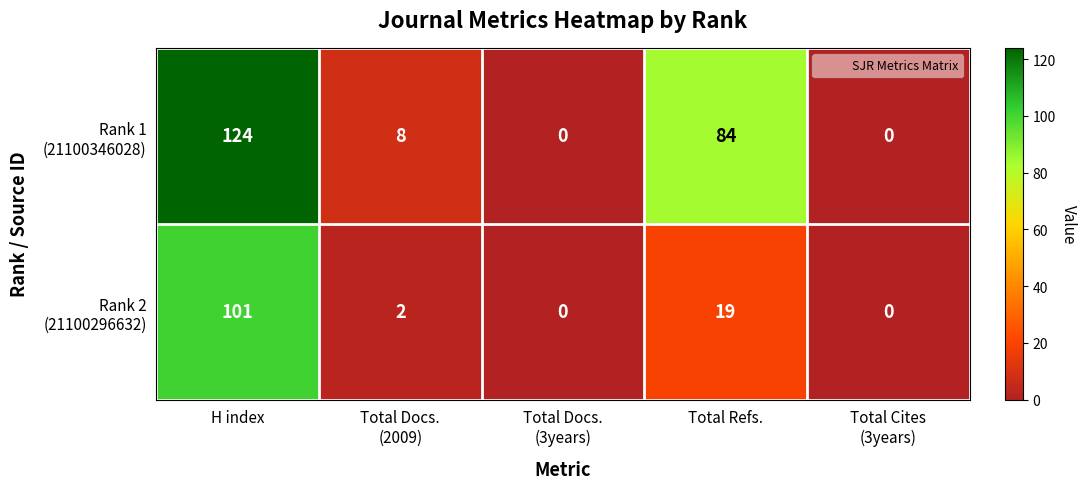

Which label corresponds to the largest value in the chart?

H index